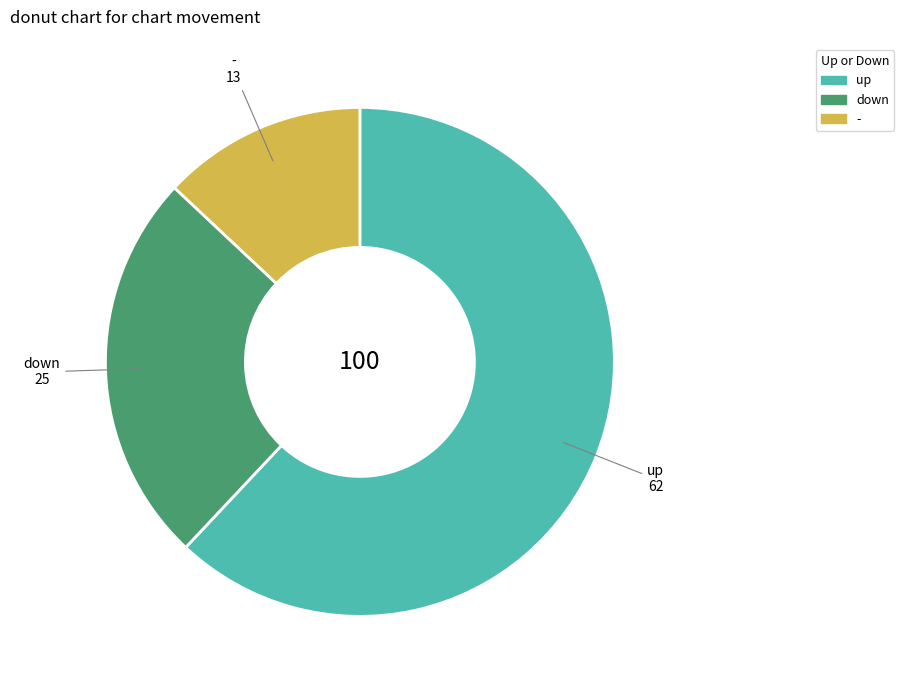

Between down and -, which is larger?

down